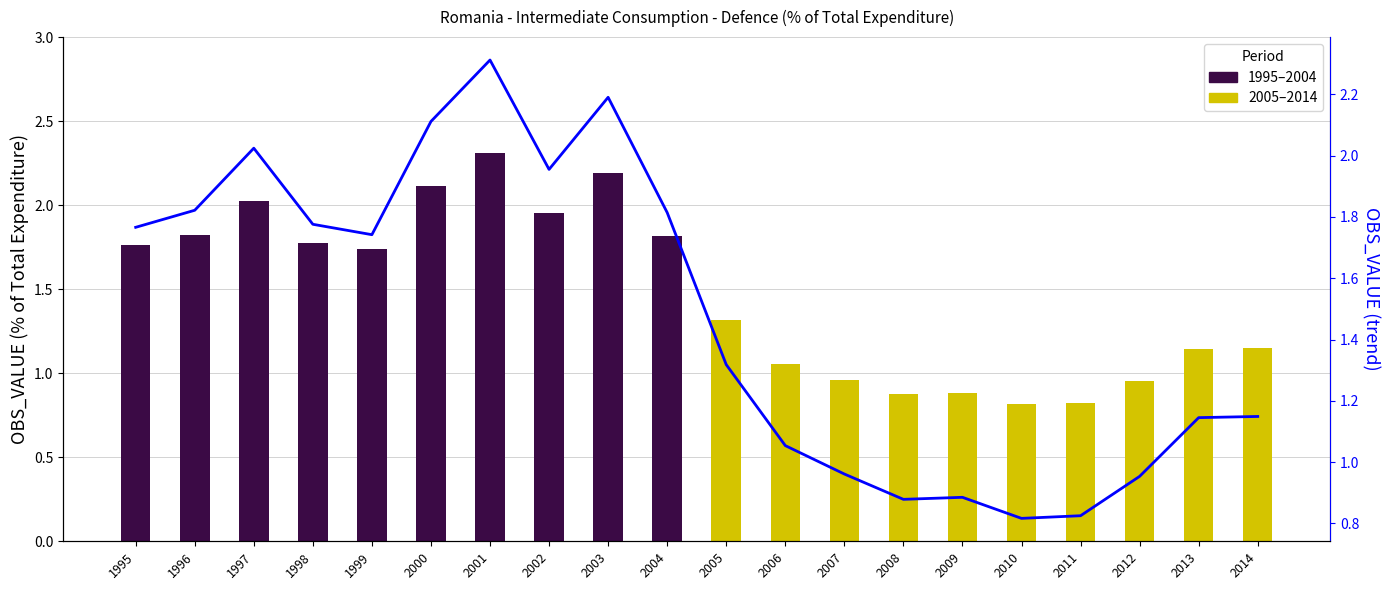

What is the minimum value shown in the chart?

0.8